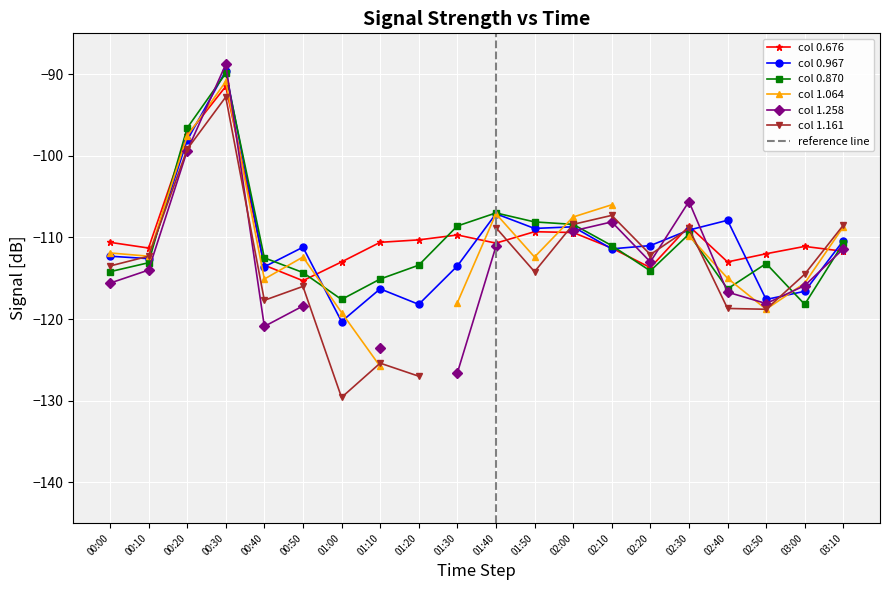

True or false: 0.676 and 0.870 intersect in this chart.

True